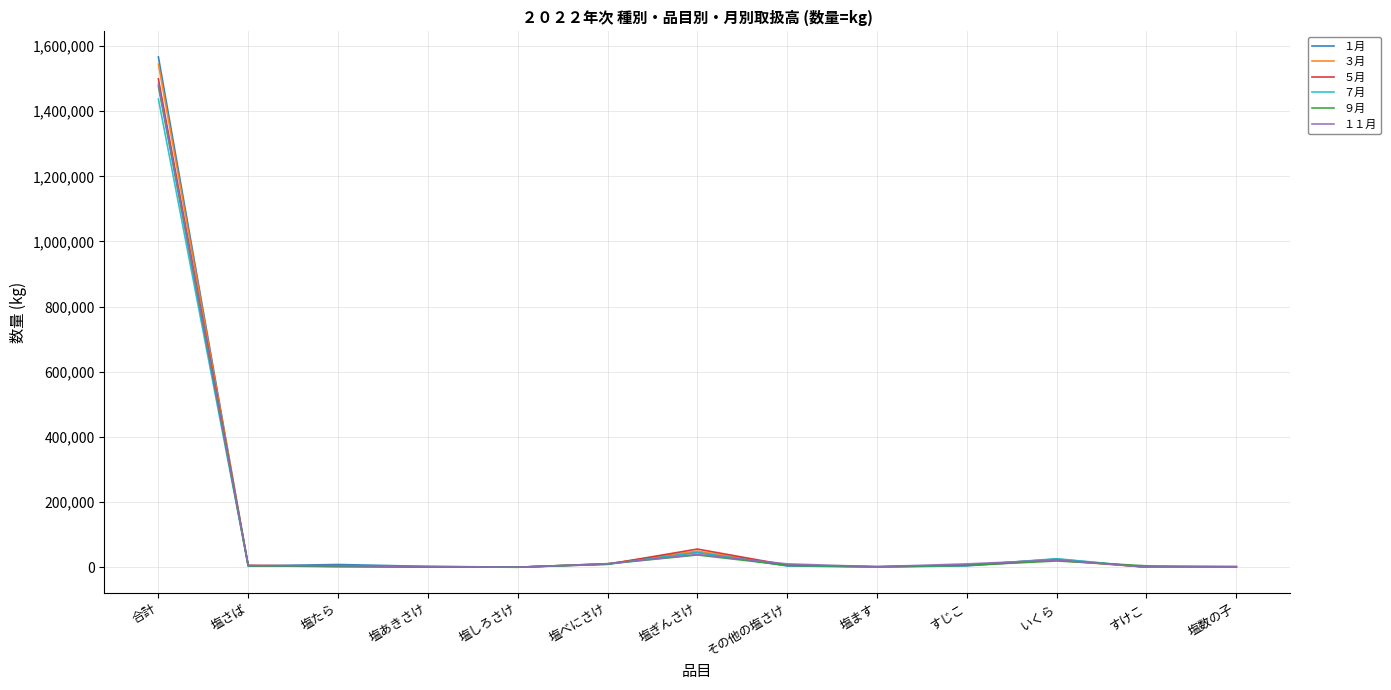

The value of ５月 at 合計 is 2463006. True or false?

False